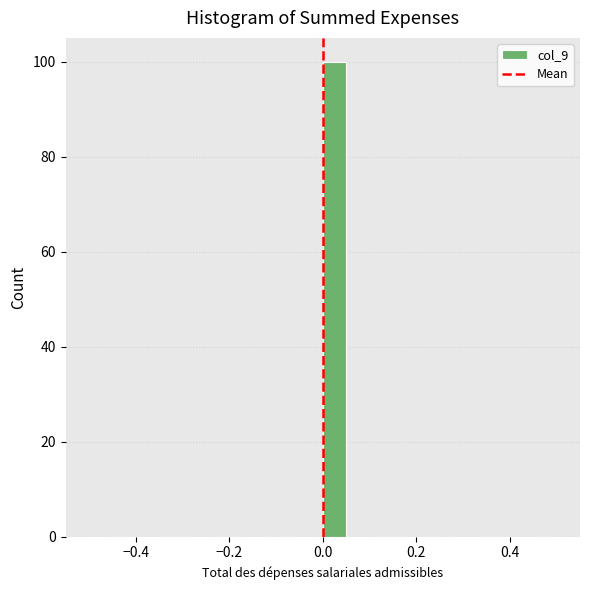

Read against the x-axis, roughly where is the centre of the tallest bar?

0.02